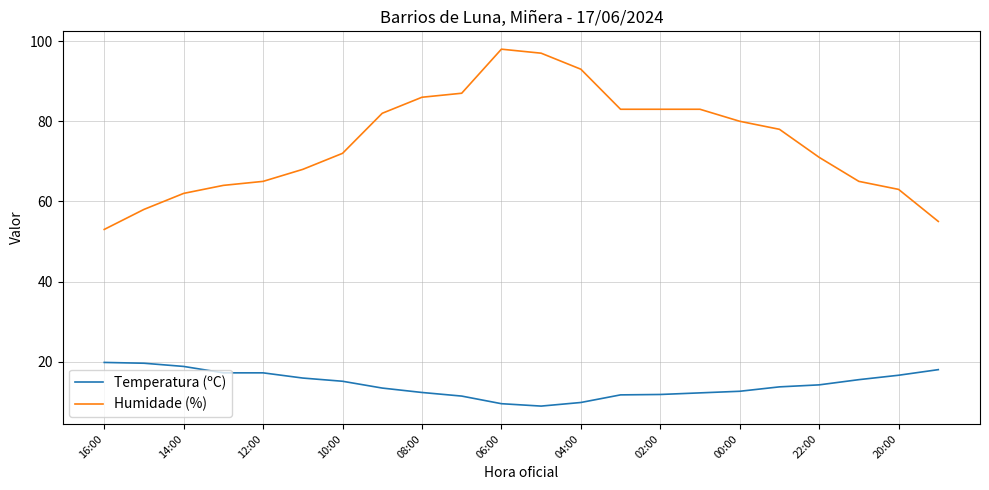

What is the minimum value for Humidade (%)?

53.0